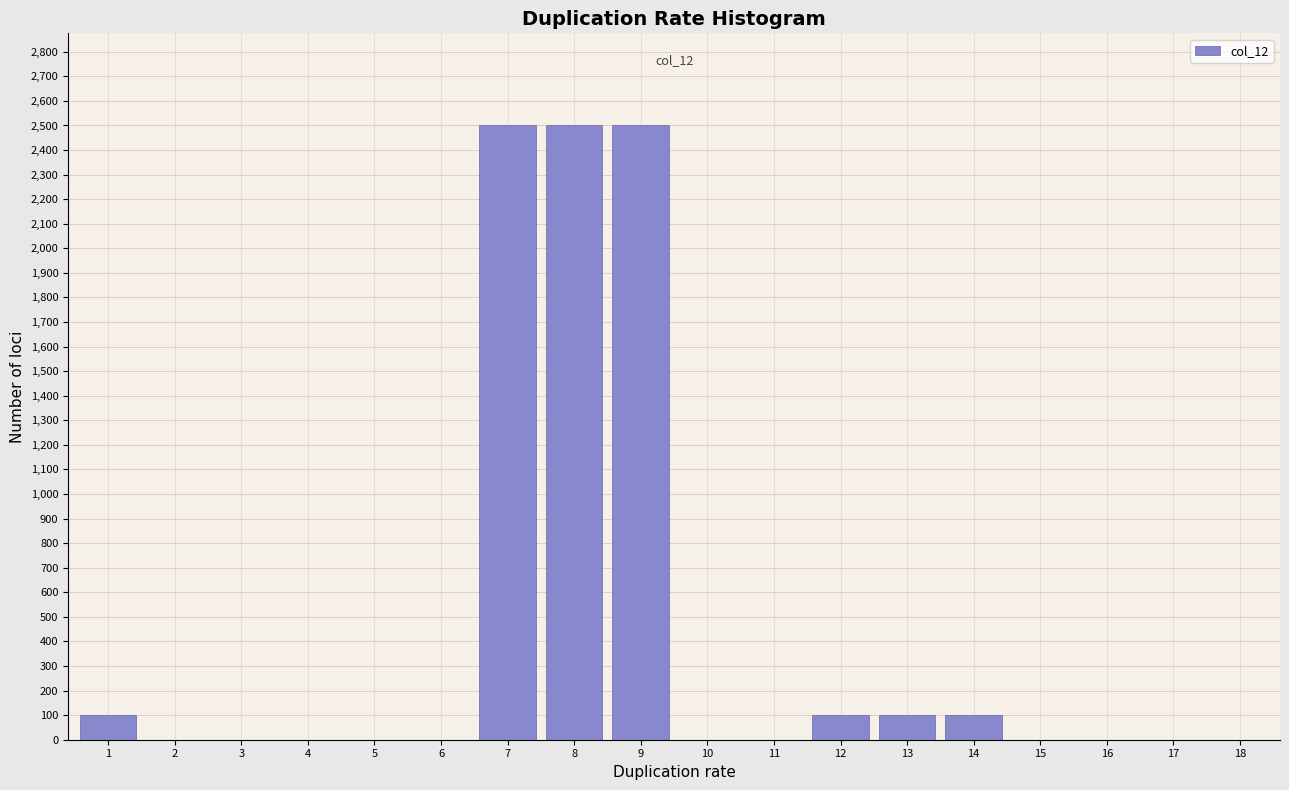

Reading right to left, transcribe all the data shown in this chart.

18=0	17=0	16=0	15=0	14=100	13=100	12=100	11=0	10=0	9=2500	8=2500	7=2500	6=0	5=0	4=0	3=0	2=0	1=100